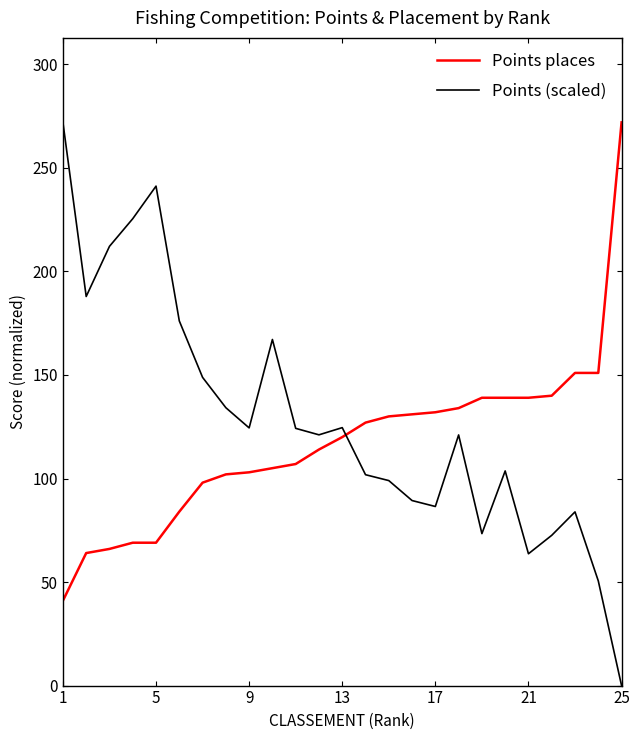

True or false: Points (scaled) and Points places intersect in this chart.

True